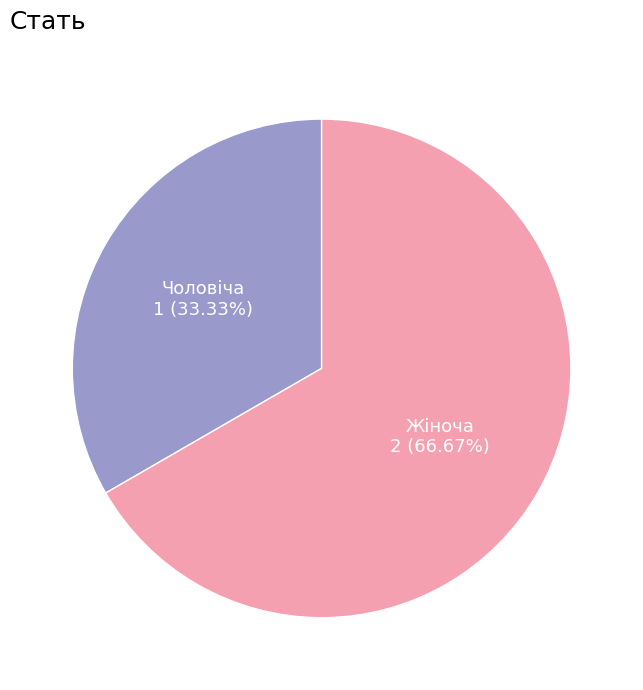

How many segments does this pie chart have?

2